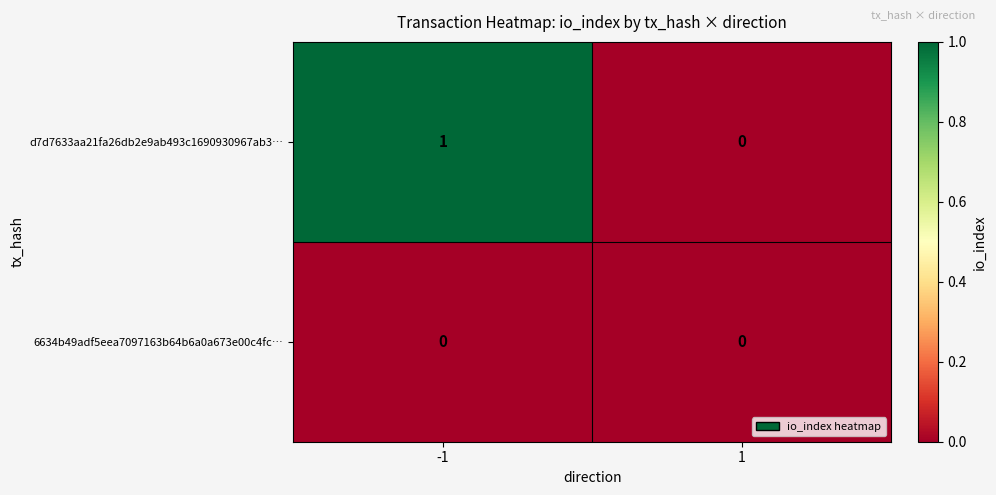

The d7d7633aa21fa26db2e9ab493c1690930967ab3… series shows 0 at -1. True or false?

False